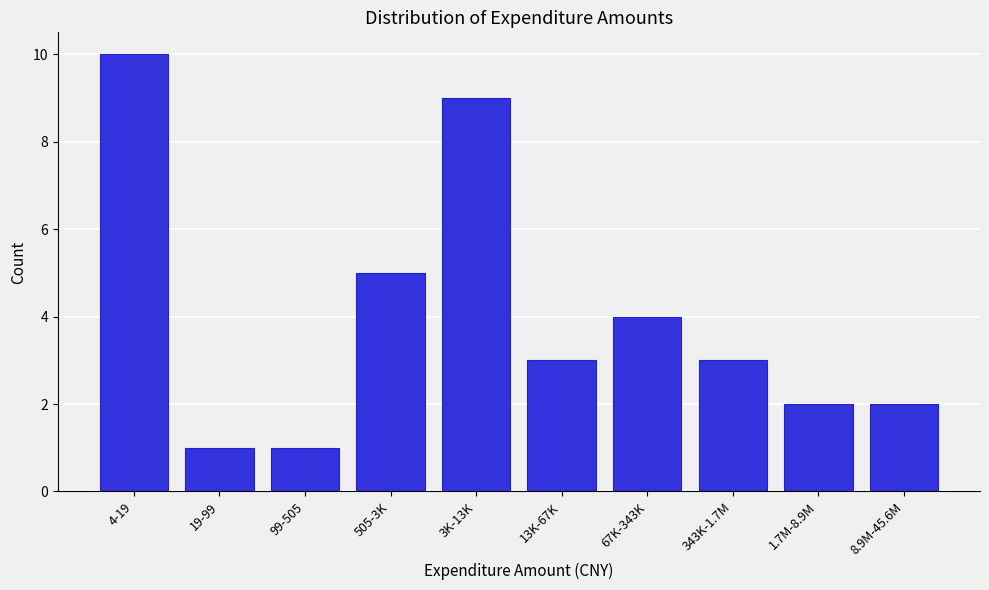

Reading left to right, list all the values displayed in this chart.

4-19=10	19-99=1	99-505=1	505-3K=5	3K-13K=9	13K-67K=3	67K-343K=4	343K-1.7M=3	1.7M-8.9M=2	8.9M-45.6M=2